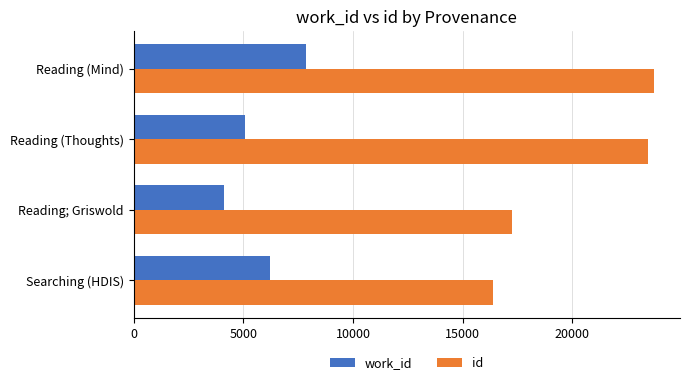

At which label does work_id reach its minimum?

Reading; Griswold